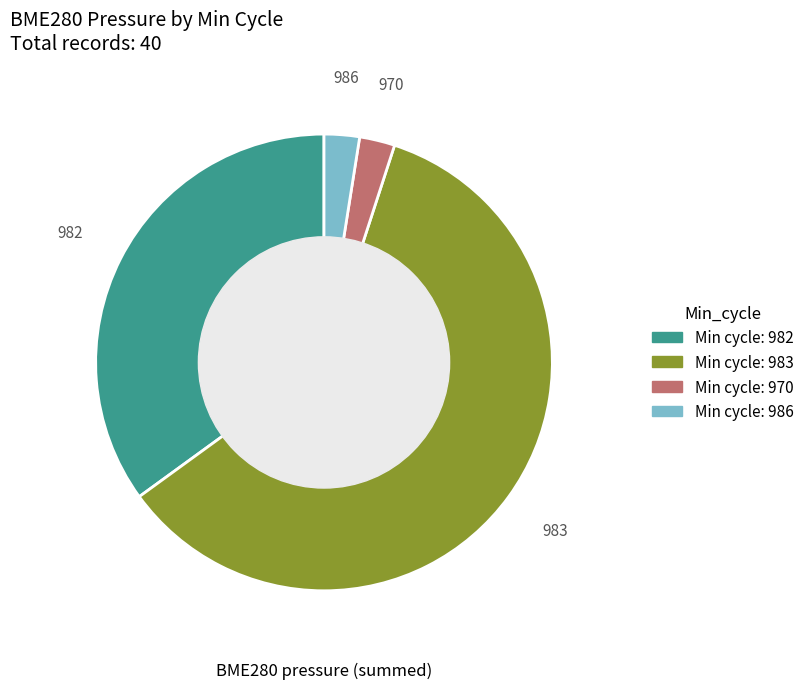

Is there any slice that represents more than half of the pie?

Yes